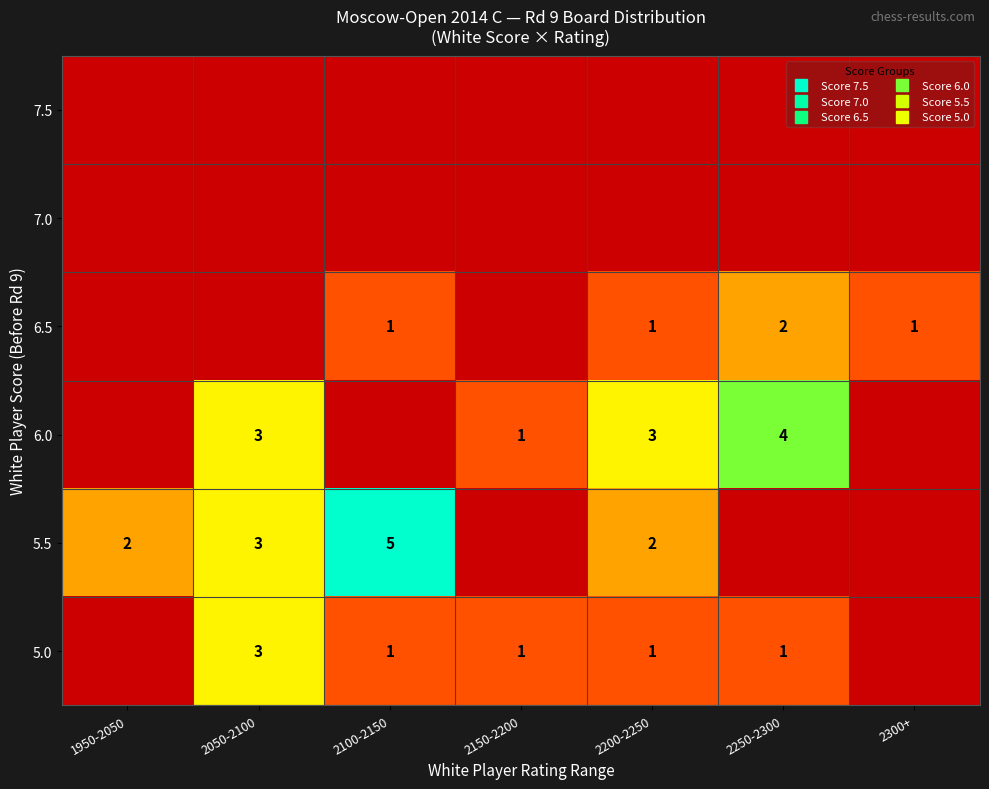

List the labels in order of 5.0 value, largest first.

2050-2100, 2100-2150, 2150-2200, 2200-2250, 2250-2300, 1950-2050, 2300+